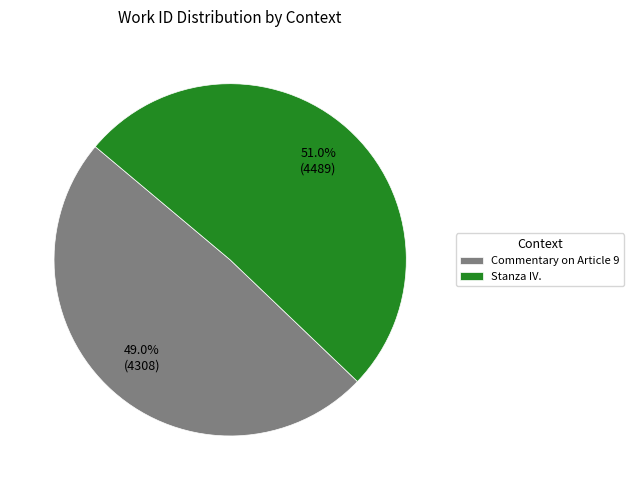

What percentage is the Stanza IV. slice, to the nearest percent?

51%